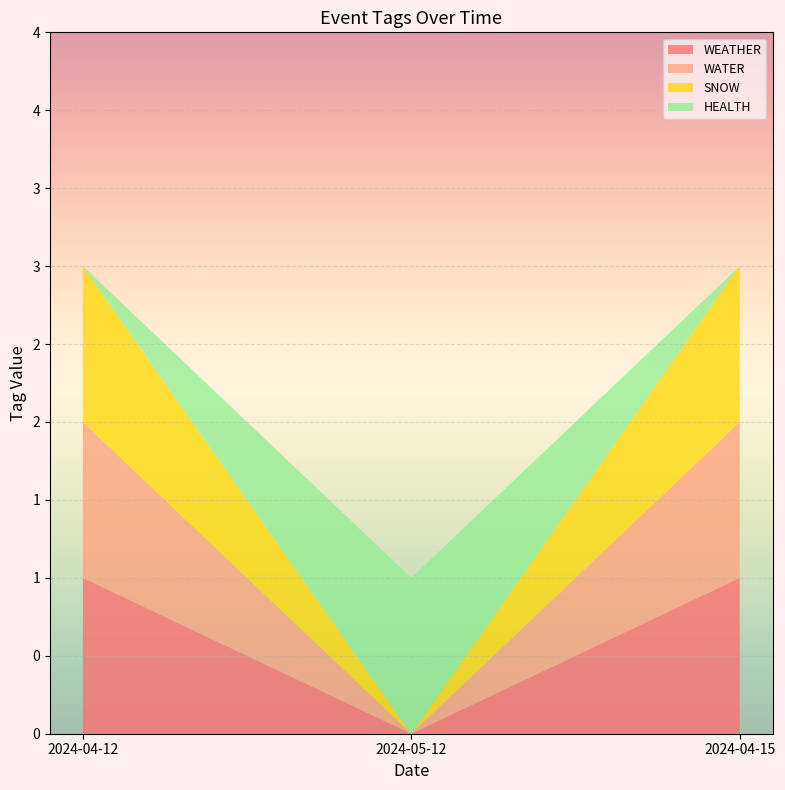

Reading left to right, extract all data points from this chart.

WEATHER: 2024-04-12=1	2024-05-12=0	2024-04-15=1
WATER: 2024-04-12=1	2024-05-12=0	2024-04-15=1
SNOW: 2024-04-12=1	2024-05-12=0	2024-04-15=1
HEALTH: 2024-04-12=0	2024-05-12=1	2024-04-15=0